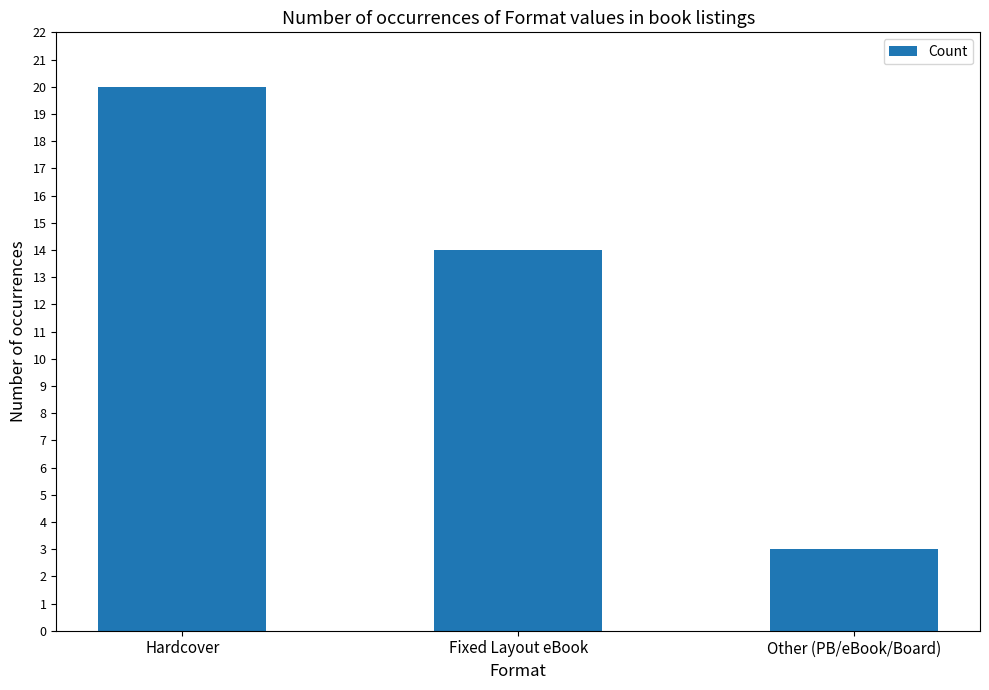

What is the sum of all values?

37